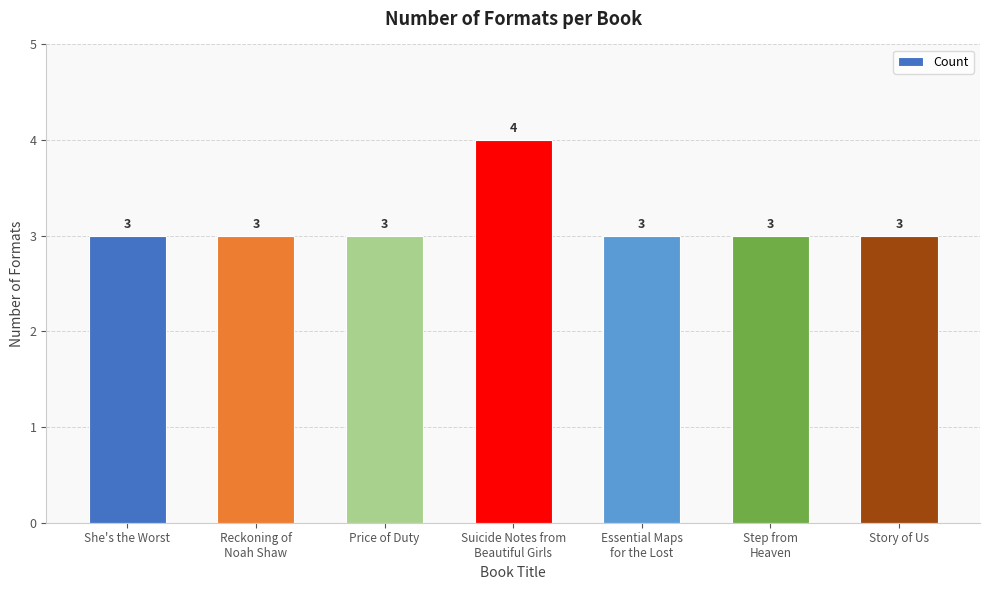

Is it true that the value at Story of Us is 5?

False